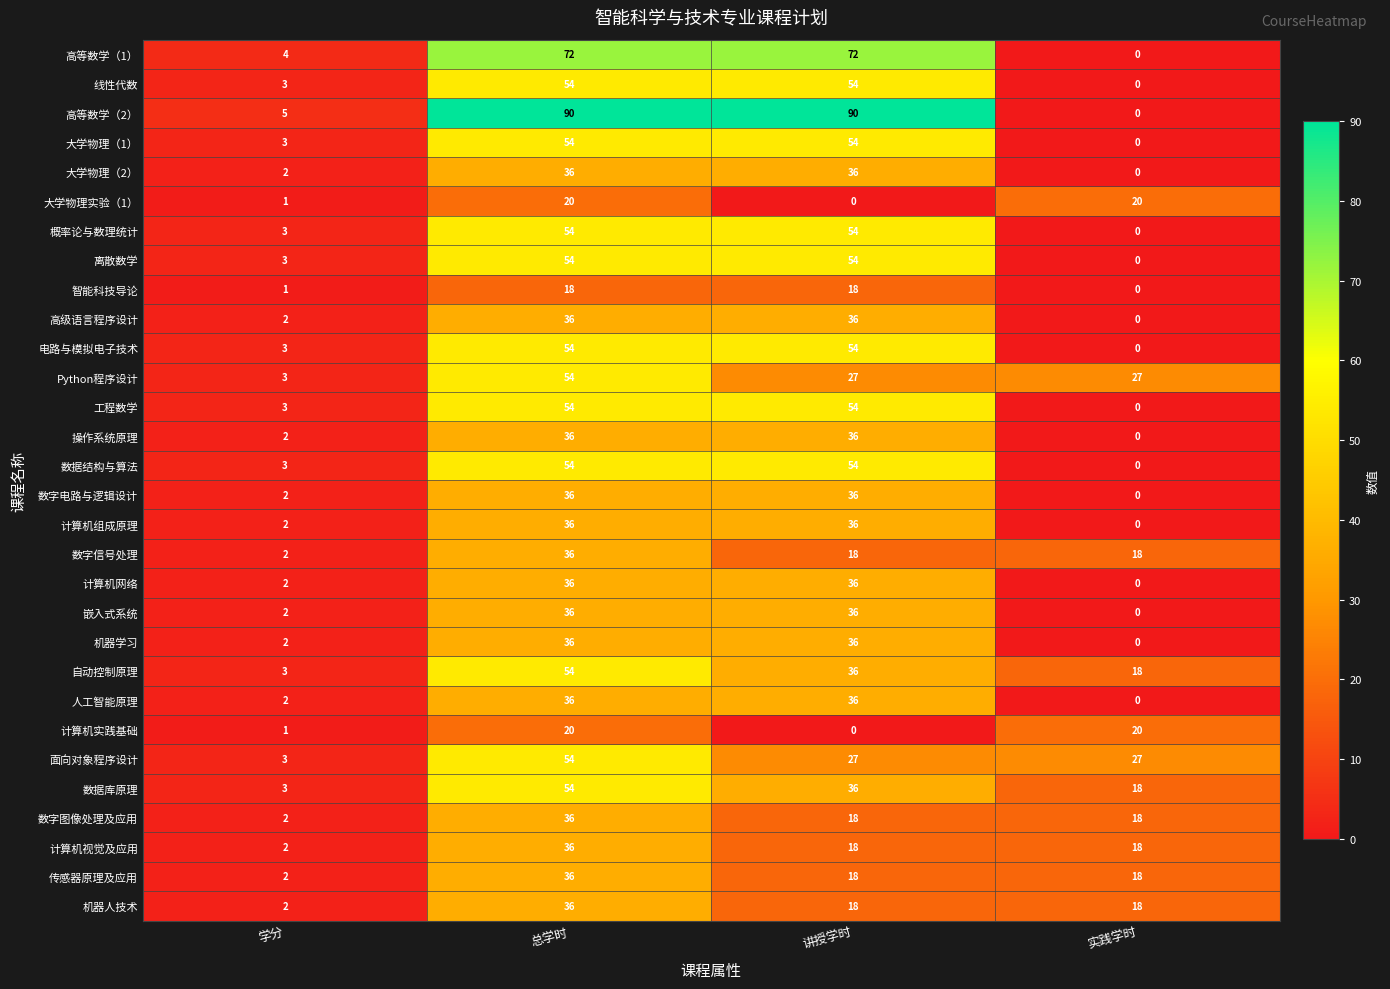

The value of Python程序设计 at 学分 is 1. True or false?

False